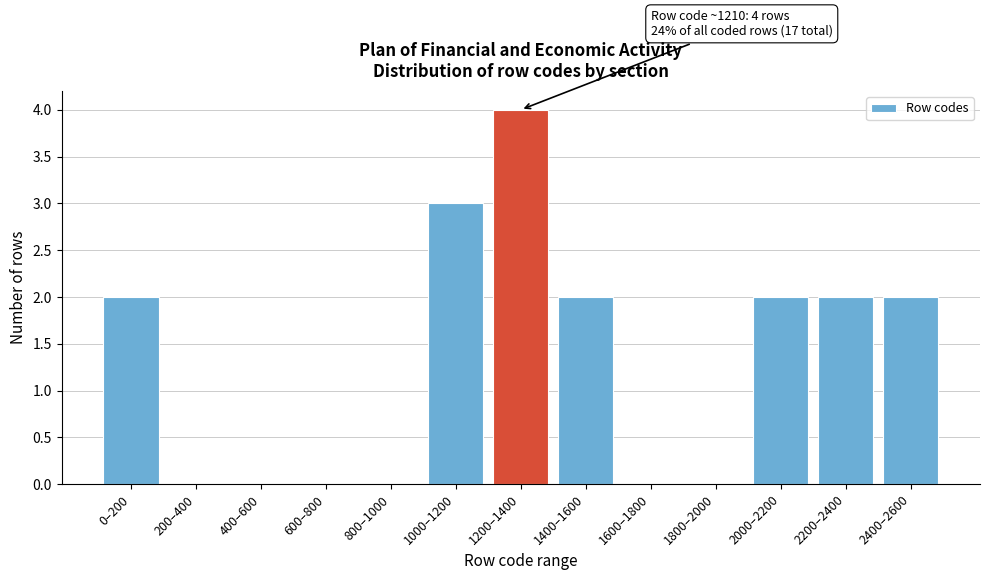

Reading left to right, transcribe all the data shown in this chart.

0–200=2	200–400=0	400–600=0	600–800=0	800–1000=0	1000–1200=3	1200–1400=4	1400–1600=2	1600–1800=0	1800–2000=0	2000–2200=2	2200–2400=2	2400–2600=2